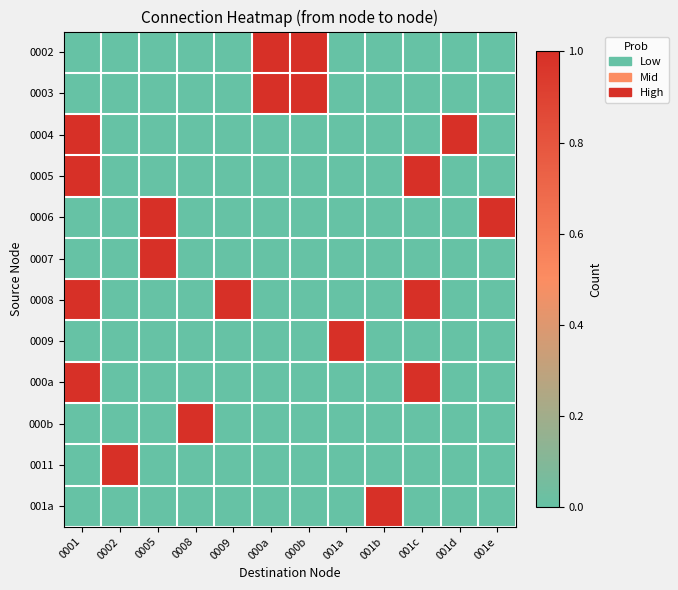

Count the number of data series in this chart.

12